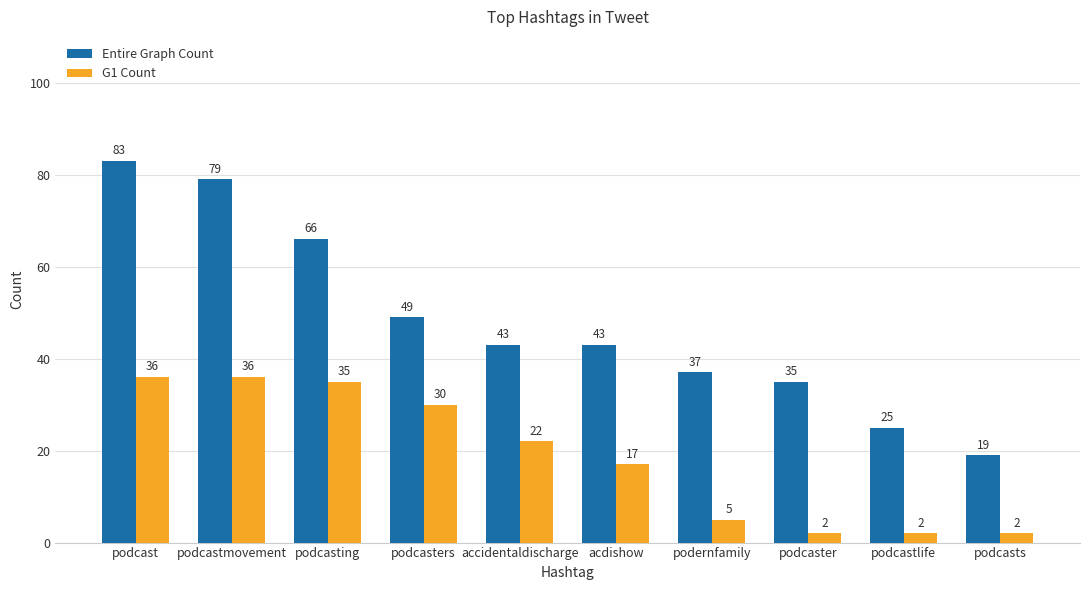

Which series has the widest spread of values?

Entire Graph Count